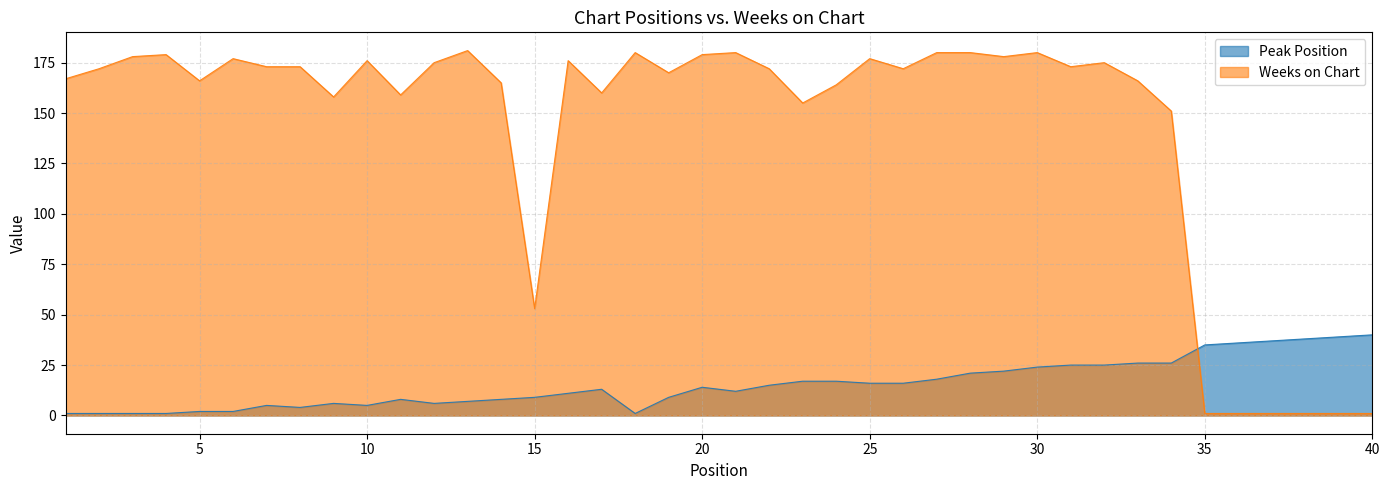

What is the spread (max minus min) of values at 25?

161